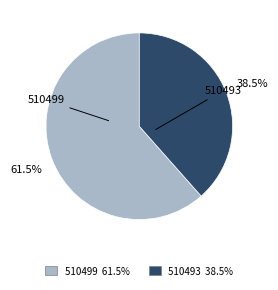

How many segments does this pie chart have?

2